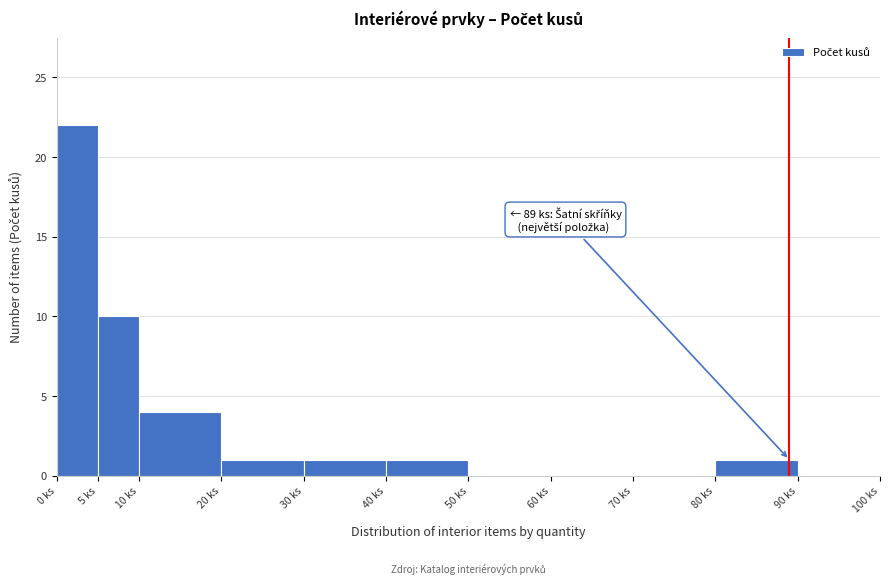

Over which range of the x-axis is the bar tallest?

0 to 5